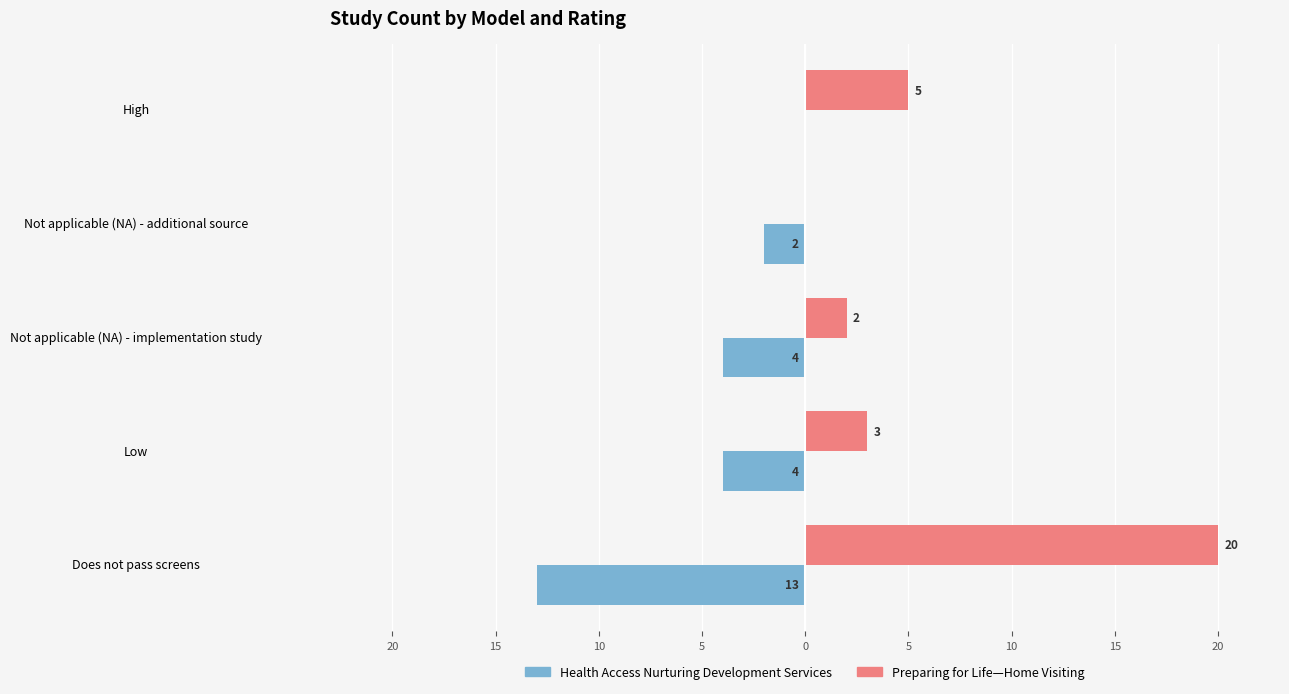

What are all the series names shown in the legend?

Health Access Nurturing Development Services, Preparing for Life—Home Visiting